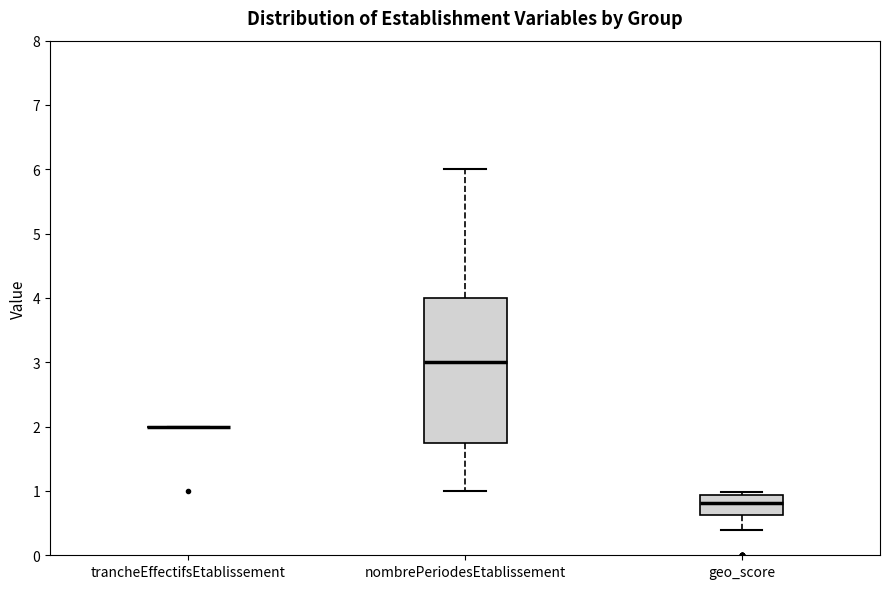

Reading left to right, read every box against the y-axis: the position of its median line, the range the box covers, and the ends of its whiskers. The values are not printed on the chart, so give them approximately, as read against the axis.

trancheEffectifsEtablissement: box collapsed to a line at 2.0, whiskers 2.0 to 2.0
nombrePeriodesEtablissement: median 3.0, box 1.8 to 4.0, whiskers 1.0 to 6.0
geo_score: median 0.8, box 0.6 to 0.9, whiskers 0.4 to 1.0